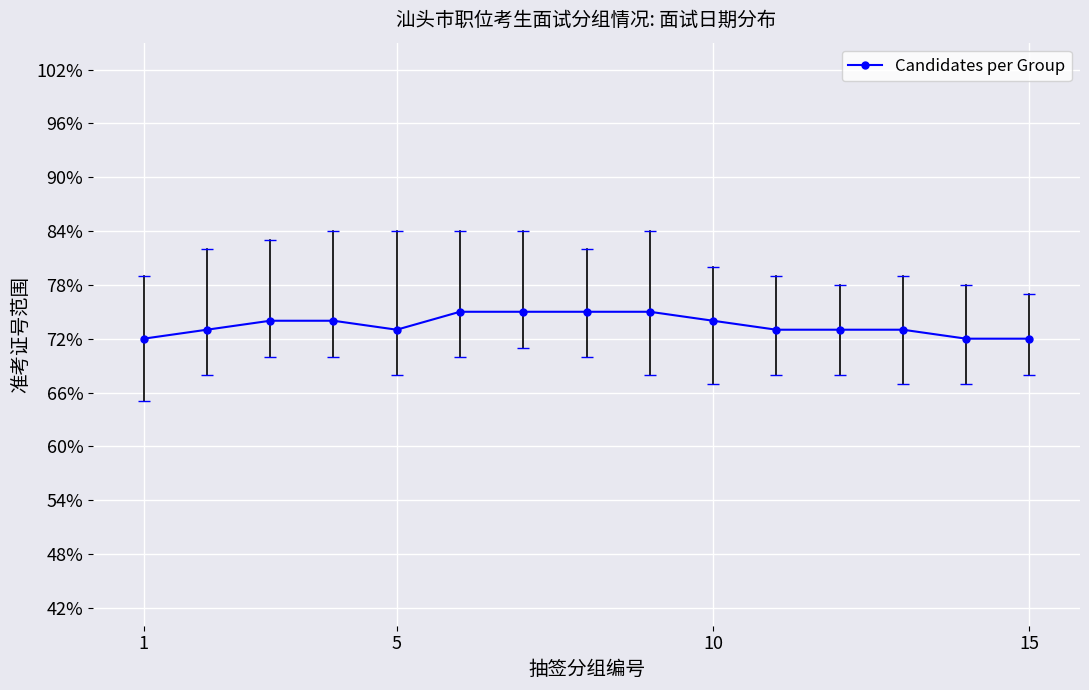

What is the difference between the maximum and minimum values?

3